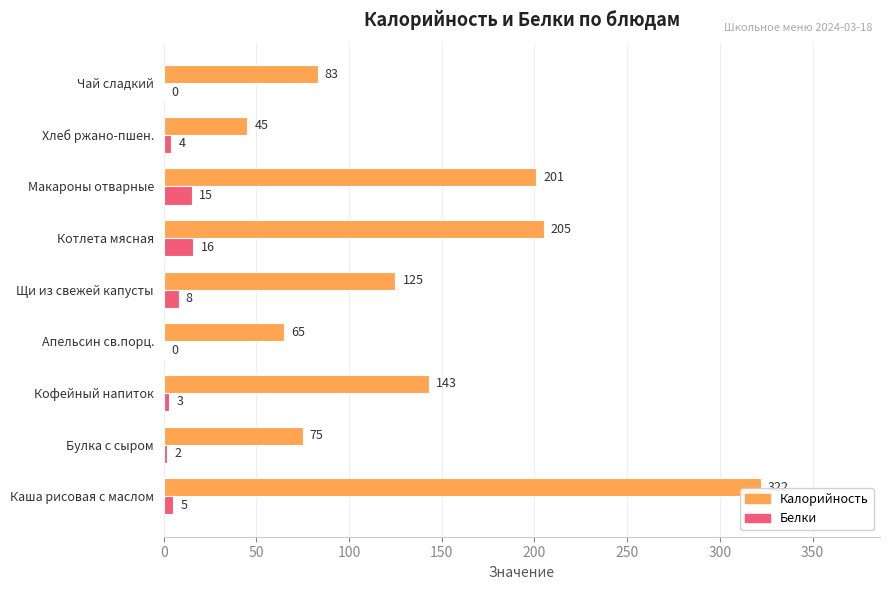

Between Кофейный напиток and Щи из свежей капусты, which series saw the biggest shift?

Калорийность